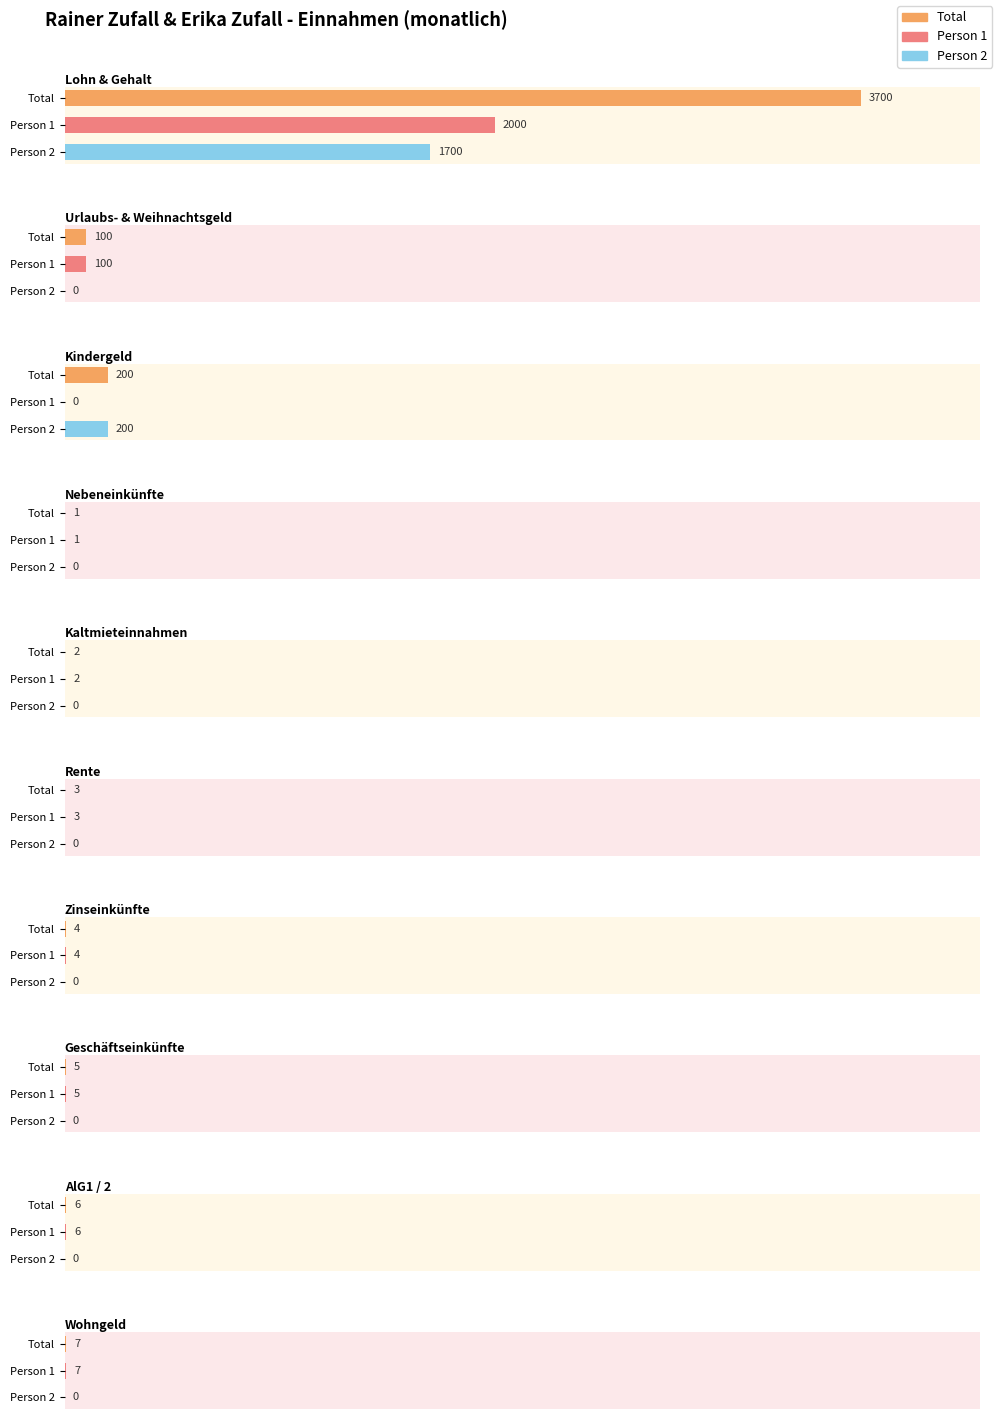

Which label corresponds to the largest value in the chart?

Lohn & Gehalt